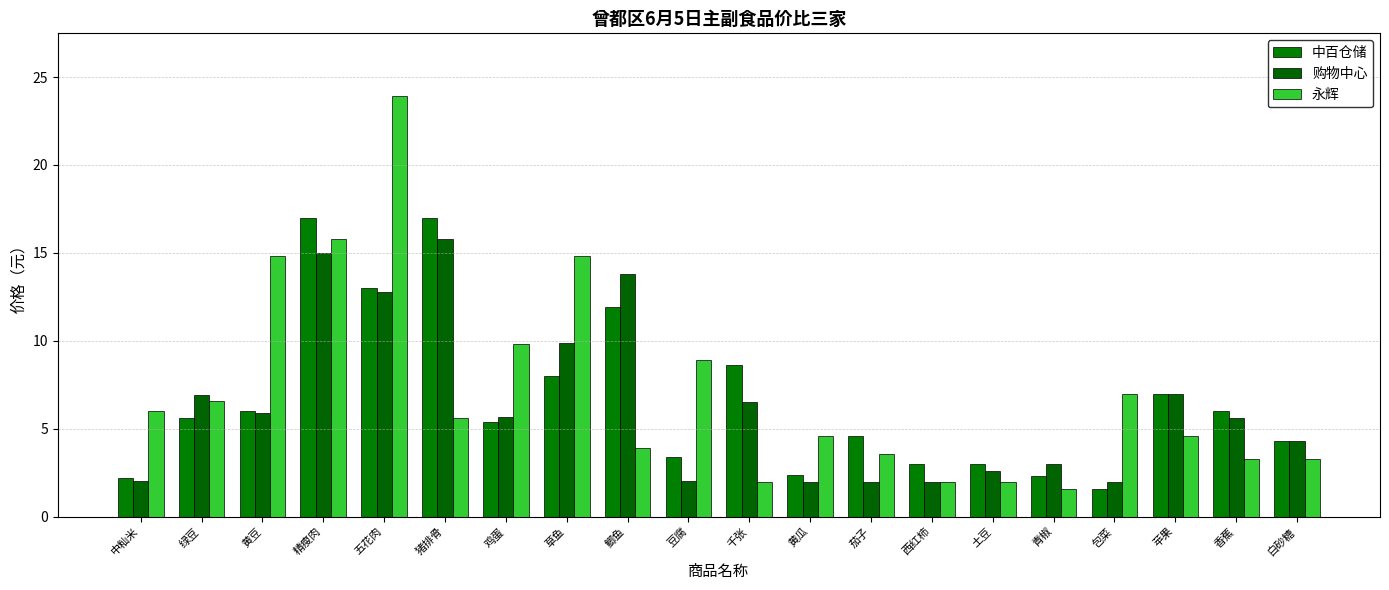

Reading left to right, list all the values displayed in this chart.

中百仓储: 中籼米=2.2	绿豆=5.6	黄豆=6.0	精瘦肉=17.0	五花肉=13.0	猪排骨=17.0	鸡蛋=5.4	草鱼=8.0	鲫鱼=11.9	豆腐=3.4	千张=8.6	黄瓜=2.4	茄子=4.6	西红柿=3.0	土豆=3.0	青椒=2.3	包菜=1.6	苹果=7.0	香蕉=6.0	白砂糖=4.3
购物中心: 中籼米=2.0	绿豆=6.9	黄豆=5.9	精瘦肉=15.0	五花肉=12.8	猪排骨=15.8	鸡蛋=5.7	草鱼=9.9	鲫鱼=13.8	豆腐=2.0	千张=6.5	黄瓜=2.0	茄子=2.0	西红柿=2.0	土豆=2.6	青椒=3.0	包菜=2.0	苹果=7.0	香蕉=5.6	白砂糖=4.3
永辉: 中籼米=6.0	绿豆=6.6	黄豆=14.8	精瘦肉=15.8	五花肉=23.9	猪排骨=5.6	鸡蛋=9.8	草鱼=14.8	鲫鱼=3.9	豆腐=8.9	千张=2.0	黄瓜=4.6	茄子=3.6	西红柿=2.0	土豆=2.0	青椒=1.6	包菜=7.0	苹果=4.6	香蕉=3.3	白砂糖=3.3